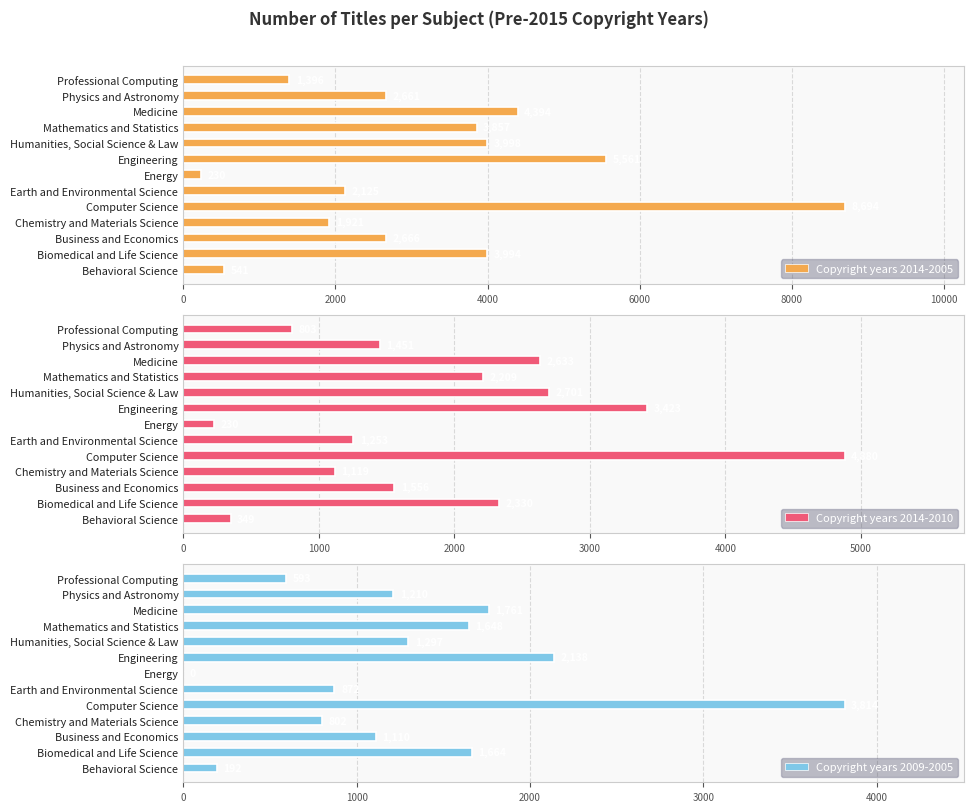

What is the difference between the maximum and minimum values in the Copyright years 2014-2005 series?

8464.0